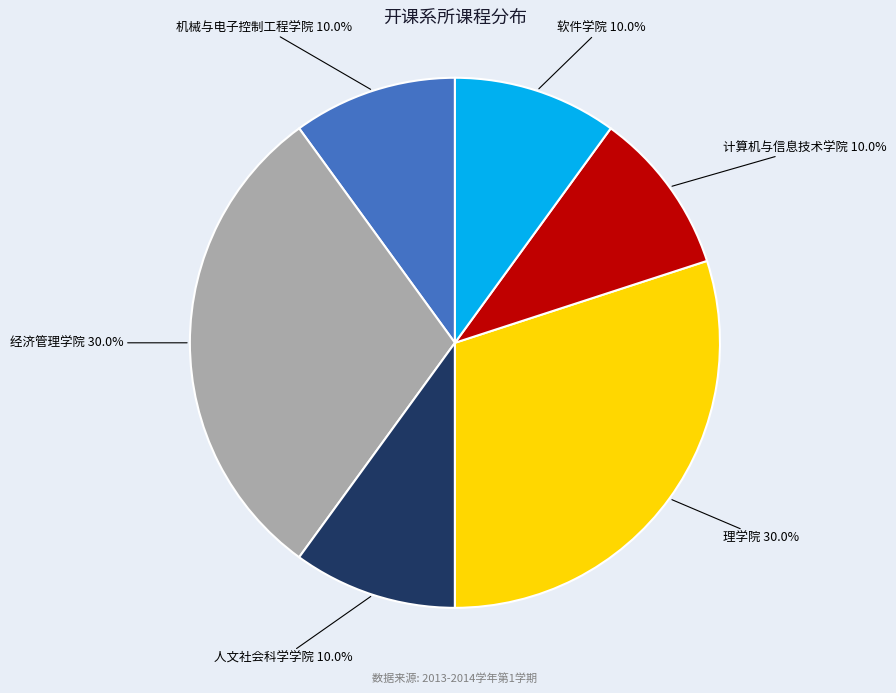

What is the ratio of the value at 理学院 to the value at 计算机与信息技术学院?

3.0